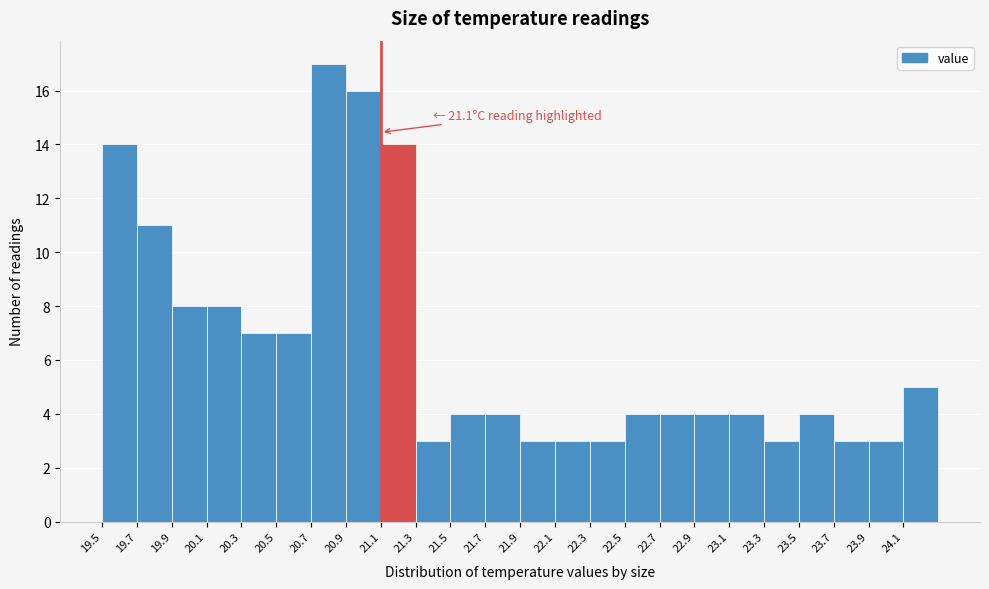

Over which range of the x-axis is the bar tallest?

20.7 to 20.9